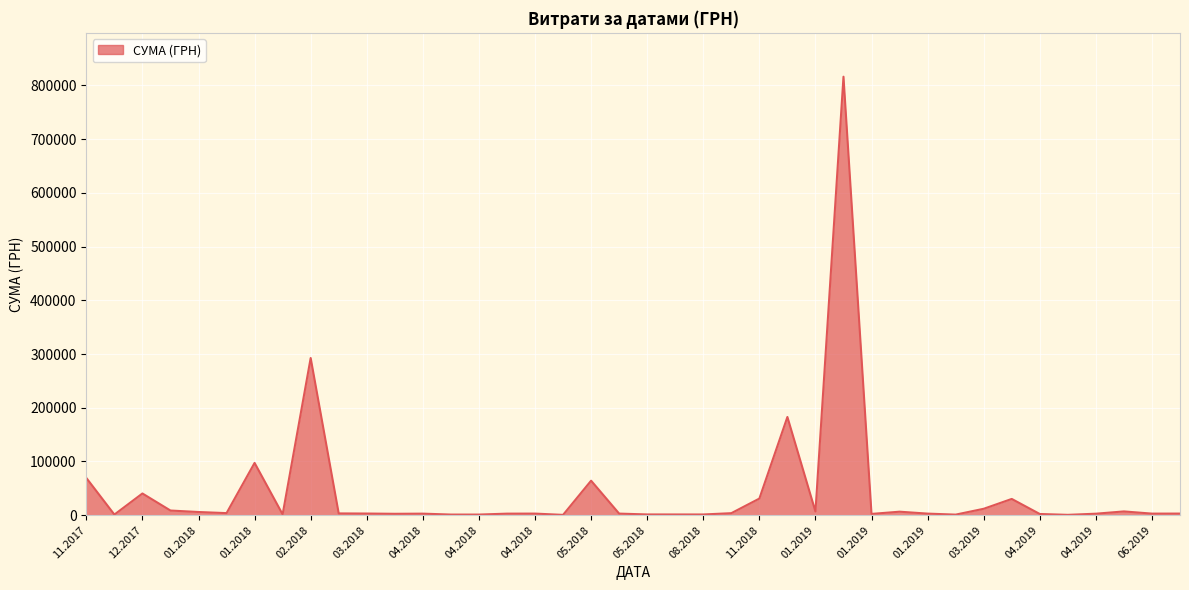

What is the difference between the maximum and minimum values?

815596.9